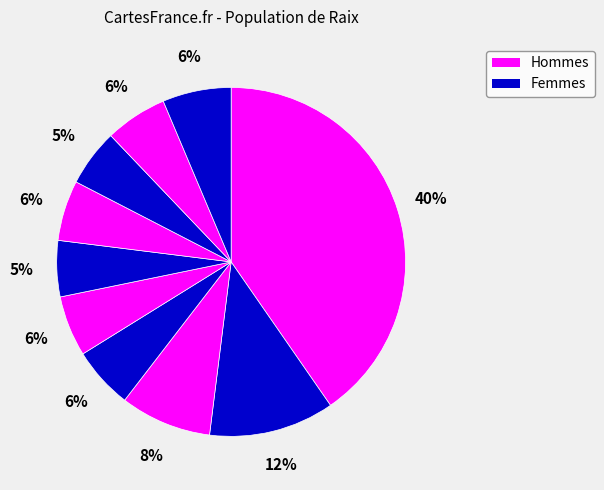

To the nearest percent, what is the difference between the largest and smallest slice percentages?

35%